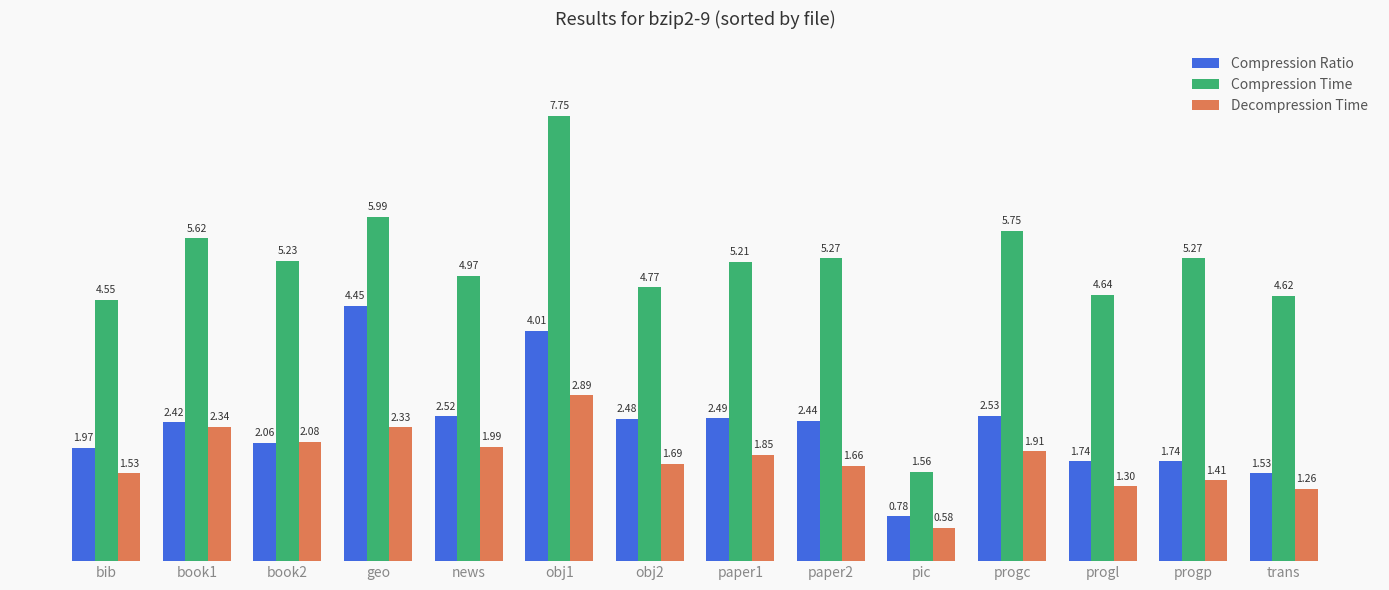

Which category has the highest value in the Compression Ratio series?

geo